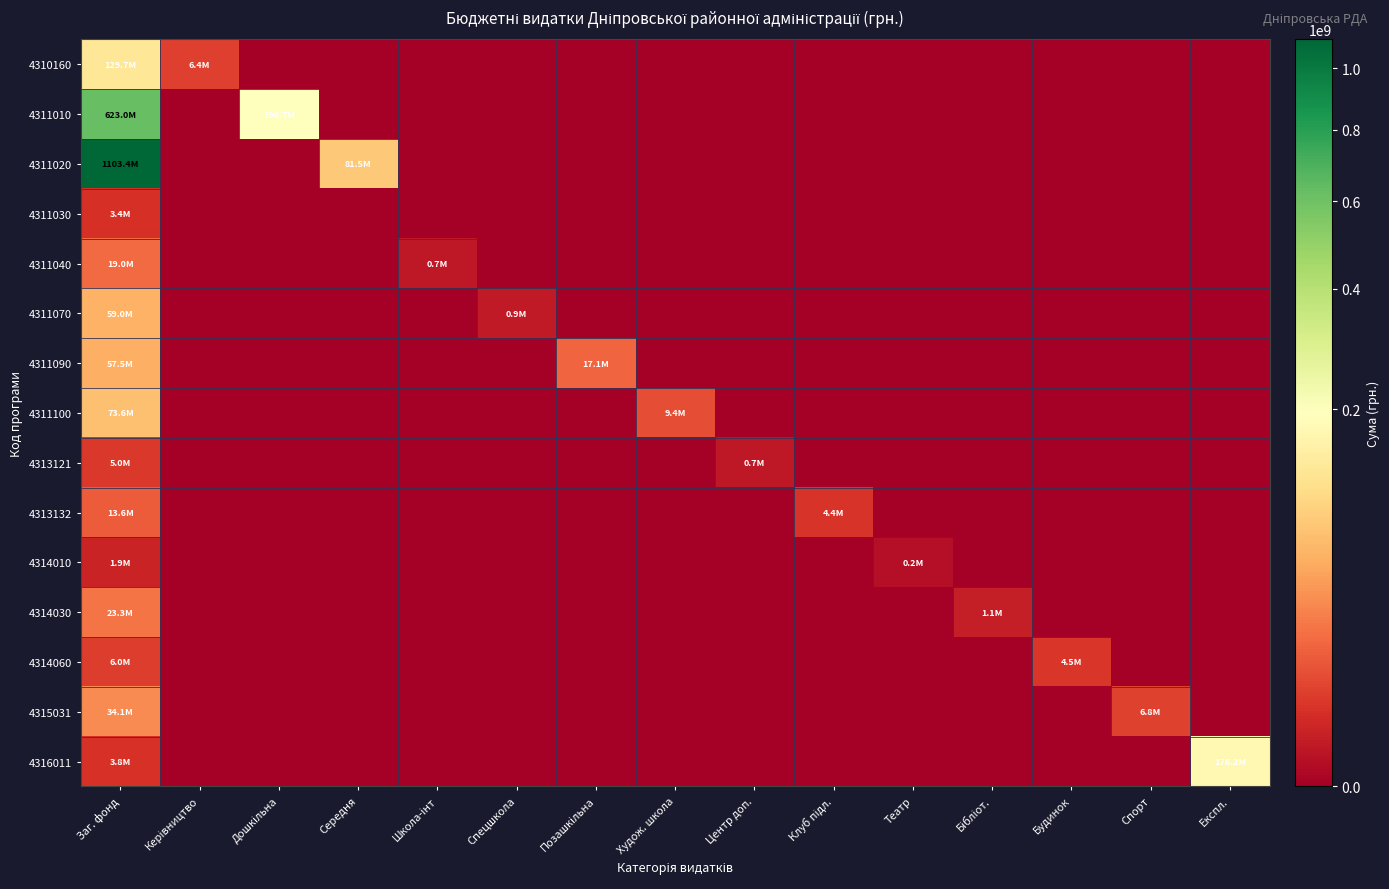

The value of 4311040 at Керівництво is 6325909. True or false?

False